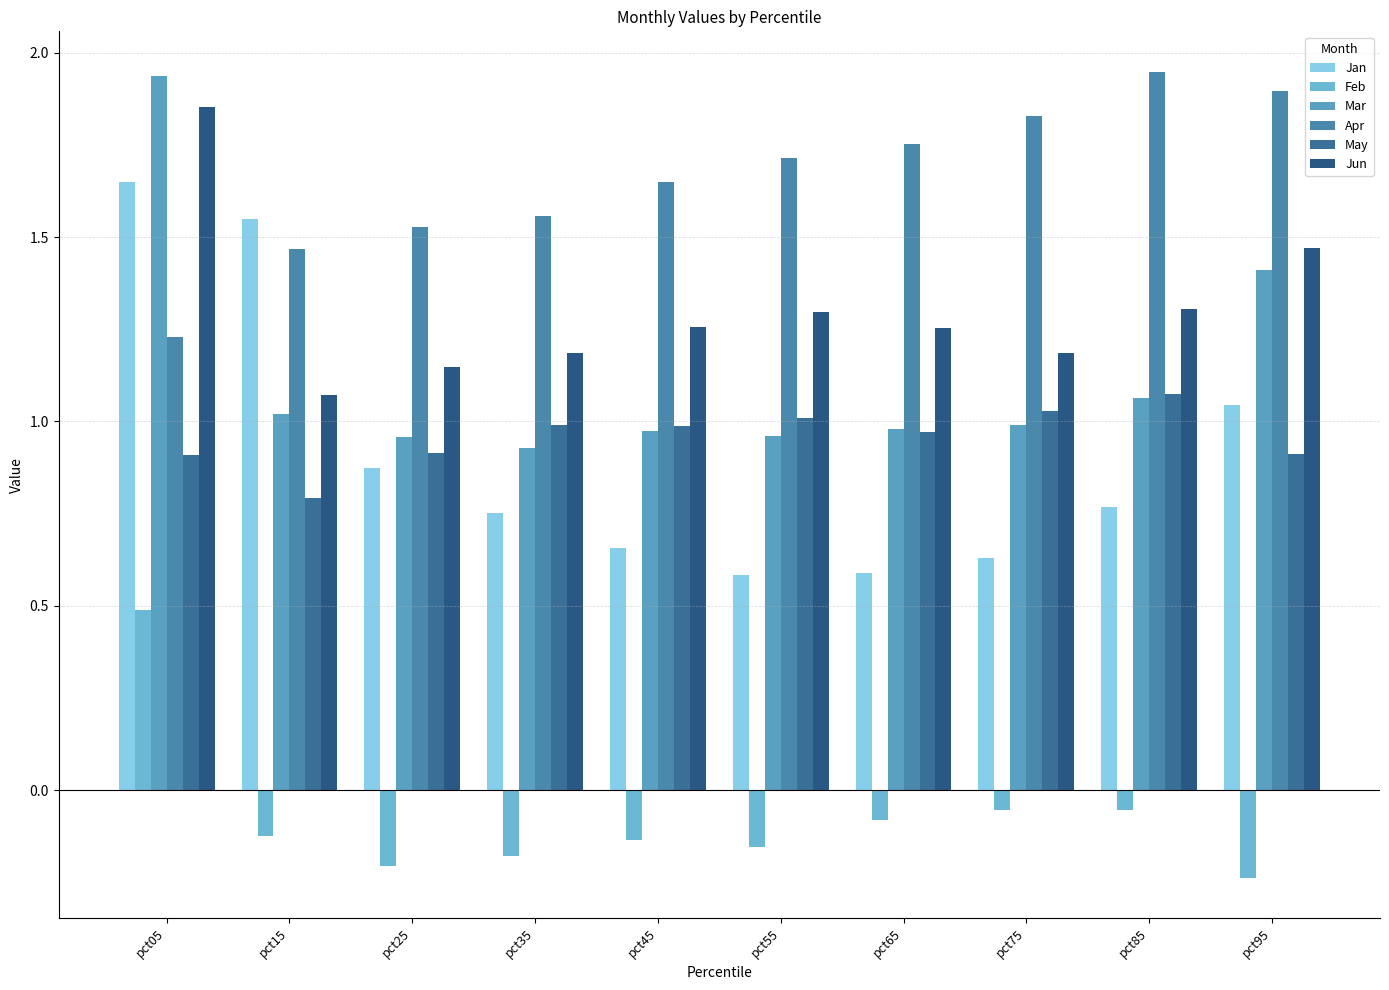

How many series are shown in this chart?

6